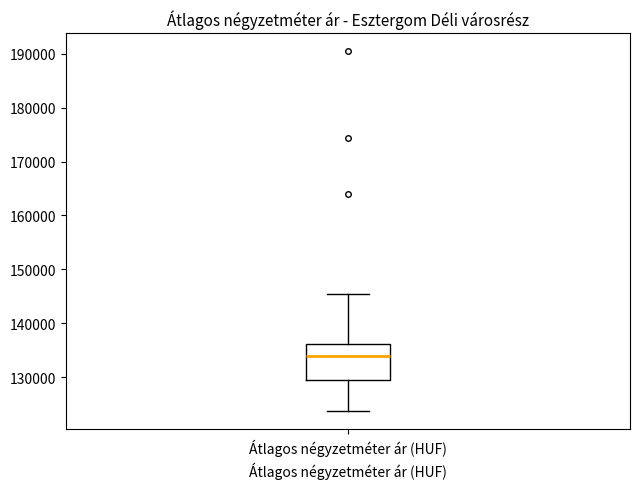

Where does the median line of the box for Átlagos négyzetméter ár (HUF) sit on the y-axis? The values are not printed on the chart, so give them approximately, as read against the axis.

134000